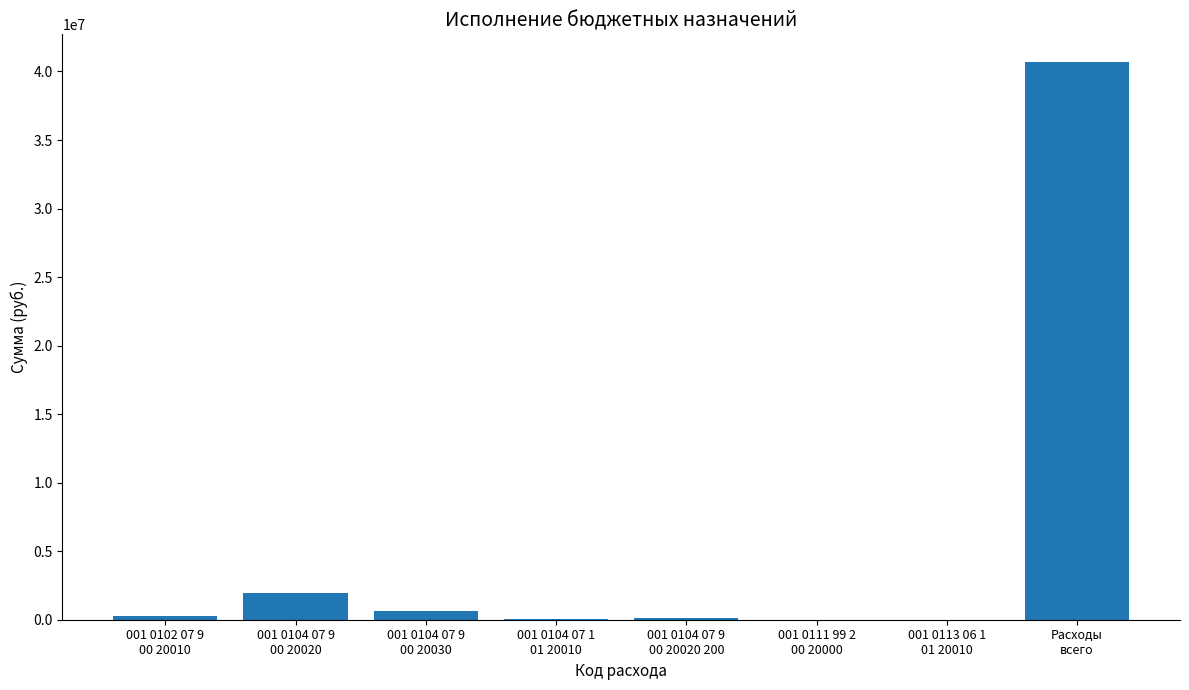

What is the maximum value shown in the chart?

40676170.4